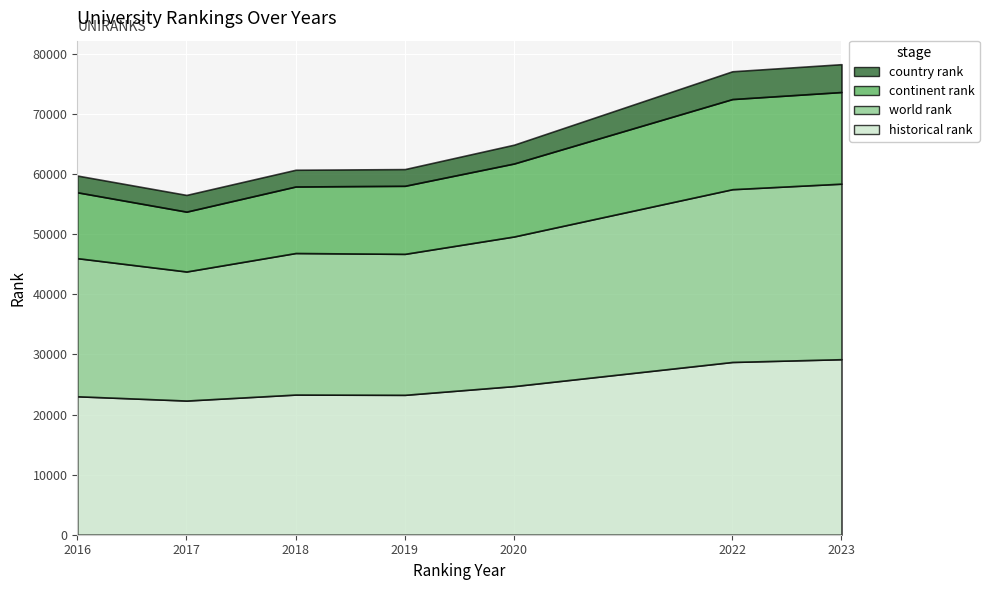

What is the minimum value shown in the chart?

2780.0